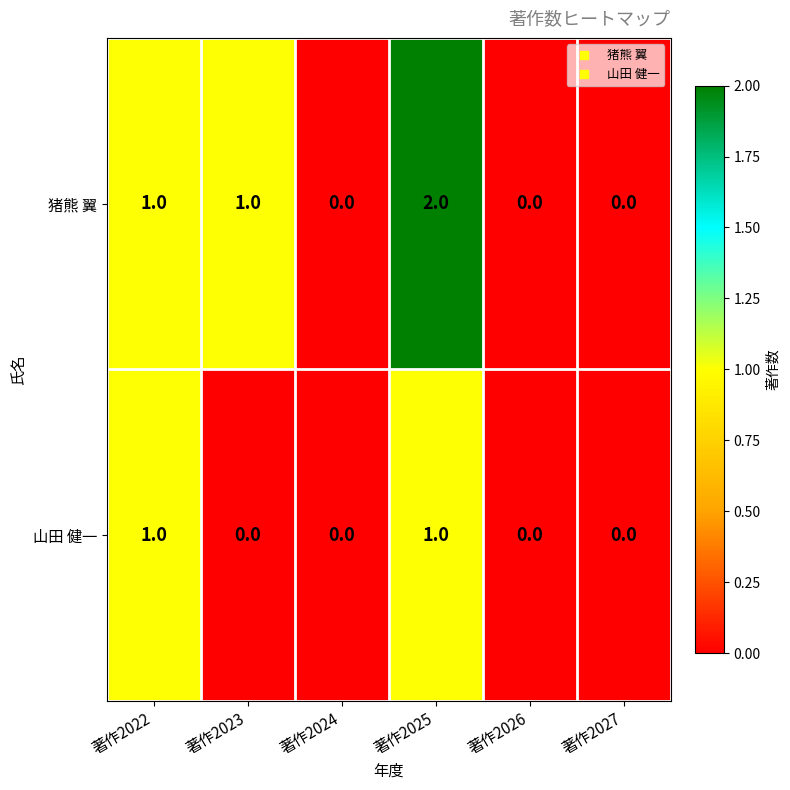

The value of 猪熊 翼 at 著作2026 is 1. True or false?

False